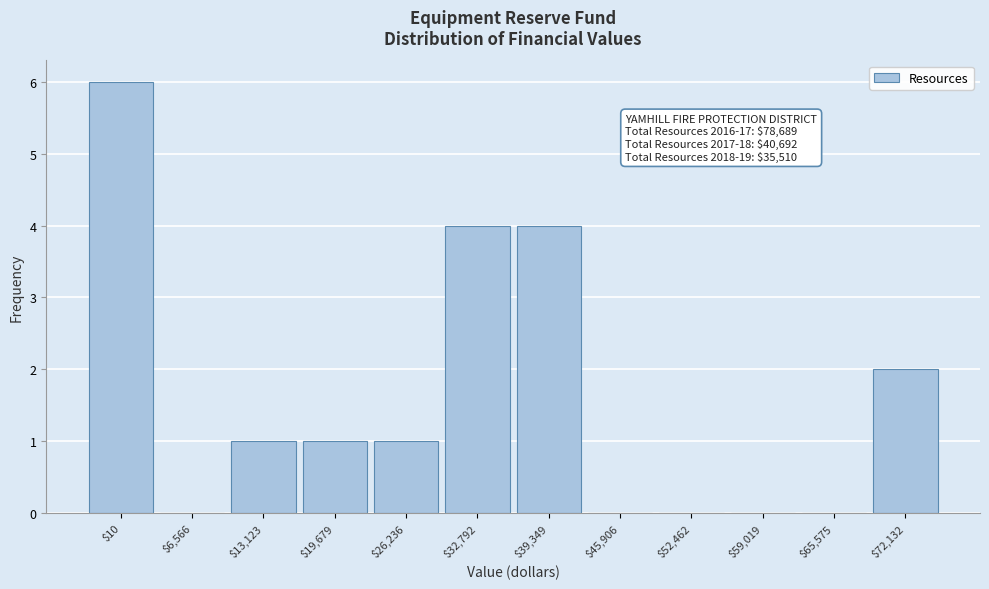

What is the approximate value at $10?

6